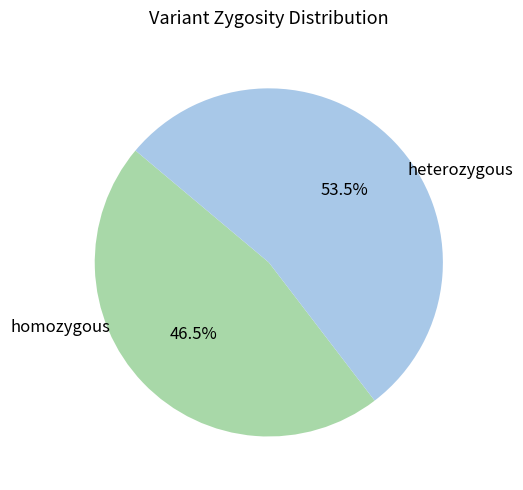

What is the smallest slice in the pie chart?

homozygous